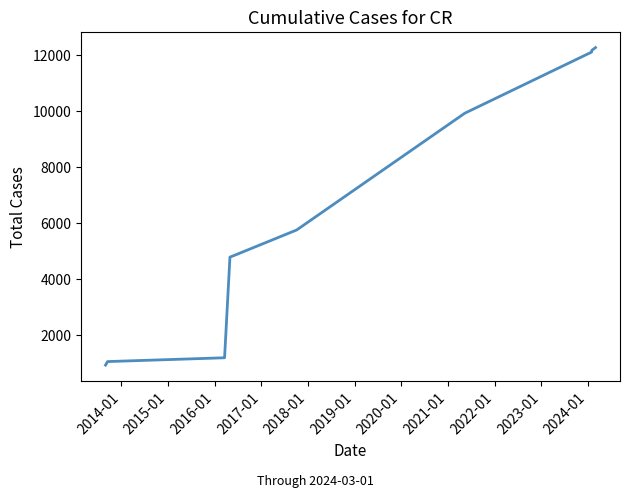

How many values are below 5739?

6